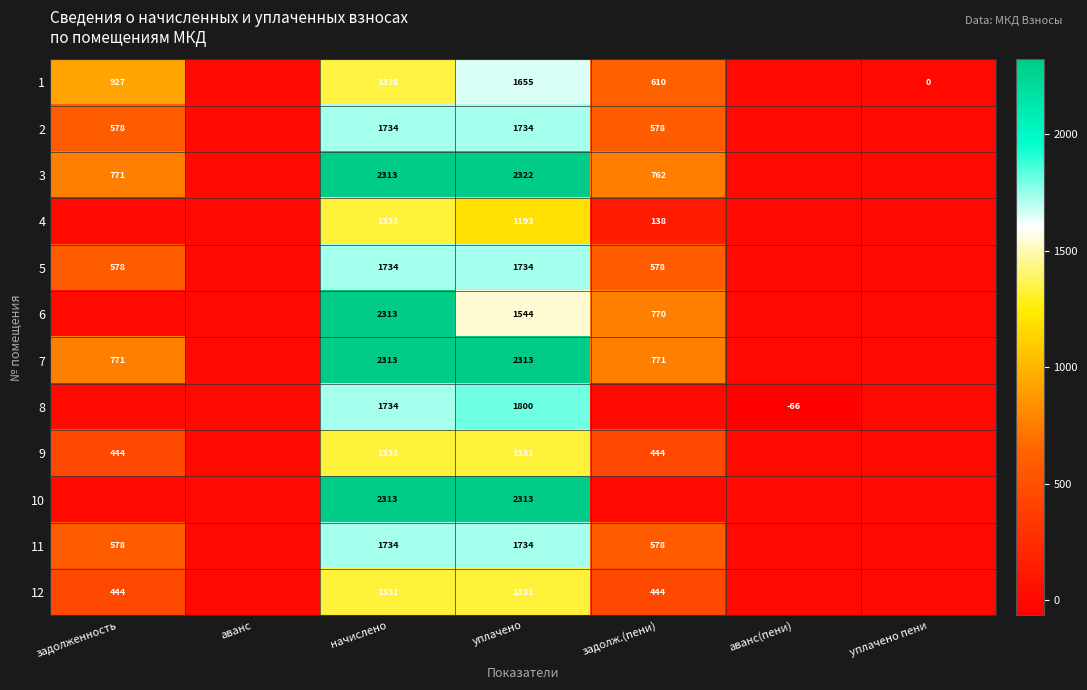

The value of 2 at уплачено is 2671. True or false?

False